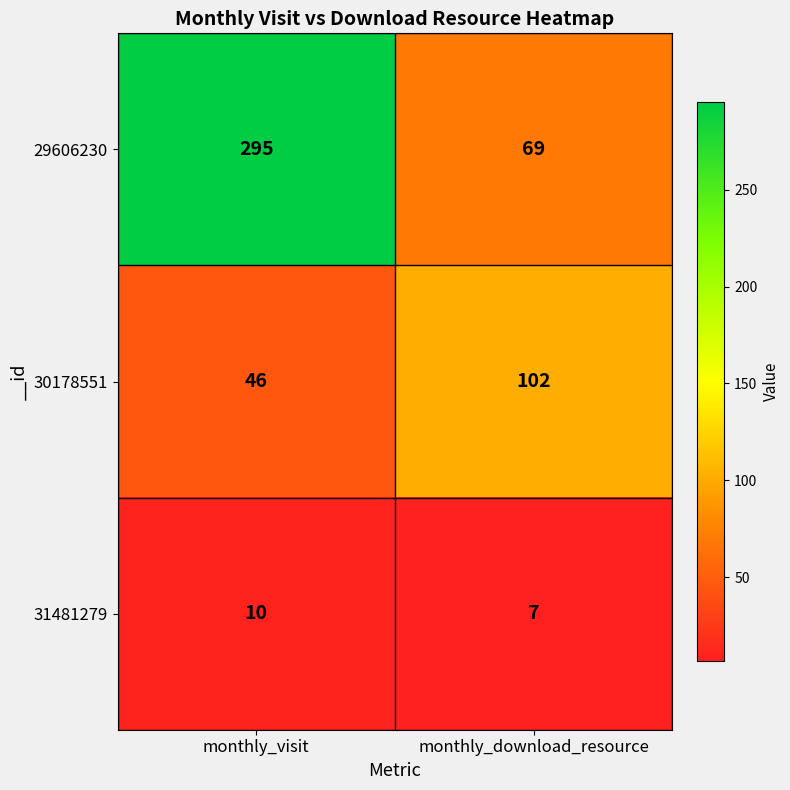

How many categories are shown in the chart?

2